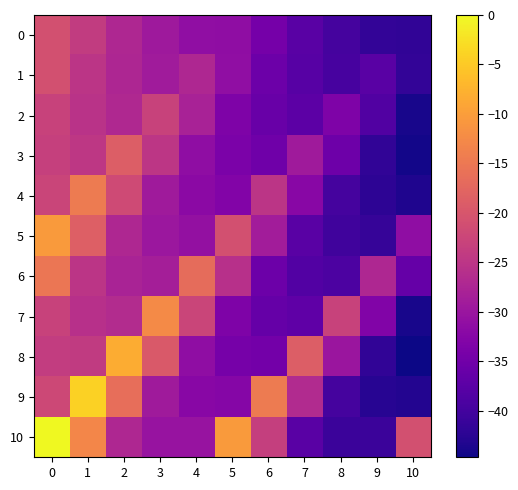

Rank the series at 5 from lowest to highest value.

8, 3, 2, 7, 4, 9, 0, 1, 6, 5, 10